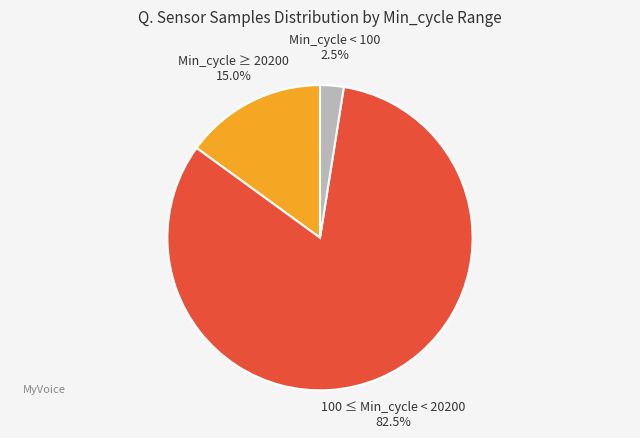

Which slice is the smallest?

Min_cycle < 100 2.5%